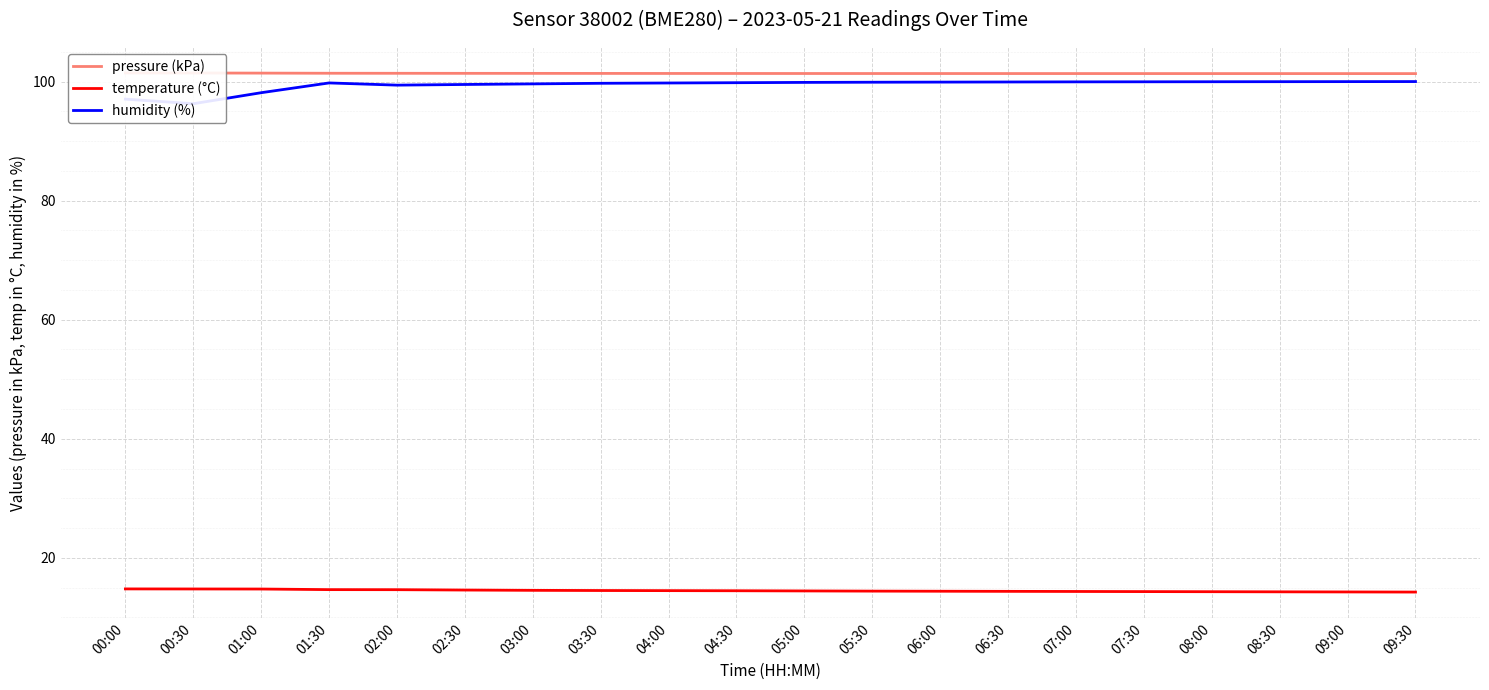

What are all the series names shown in the legend?

pressure (kPa), temperature (°C), humidity (%)